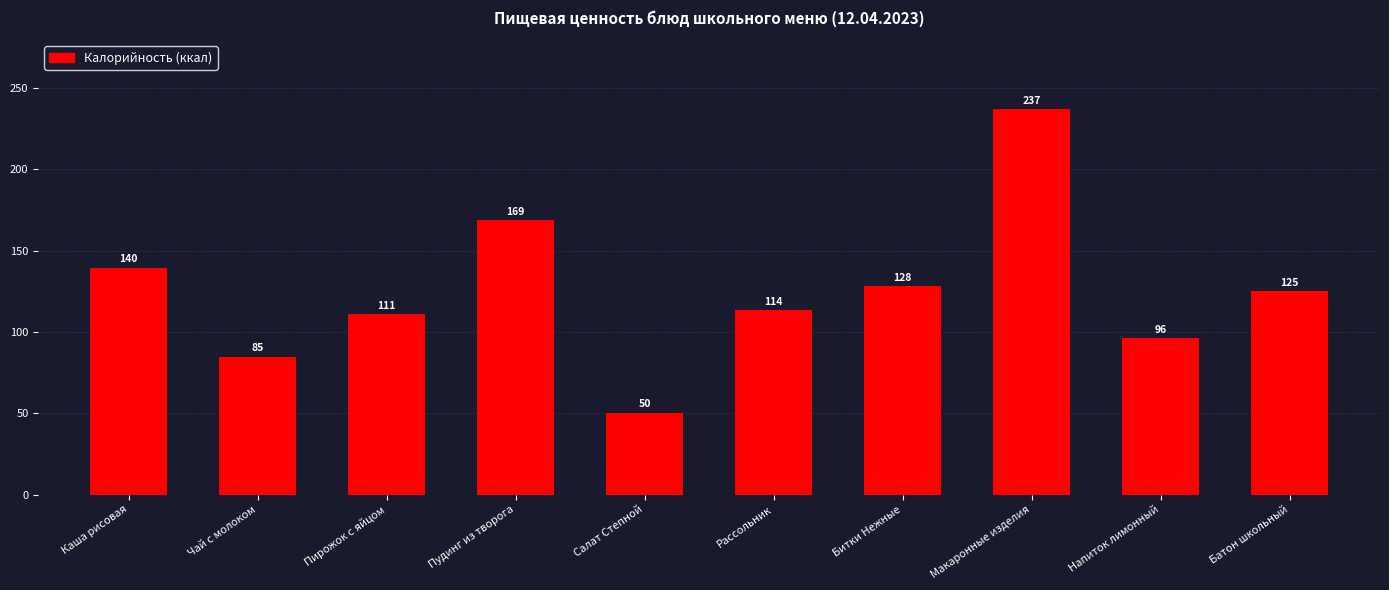

The value at Пирожок с яйцом is 27.8. True or false?

False